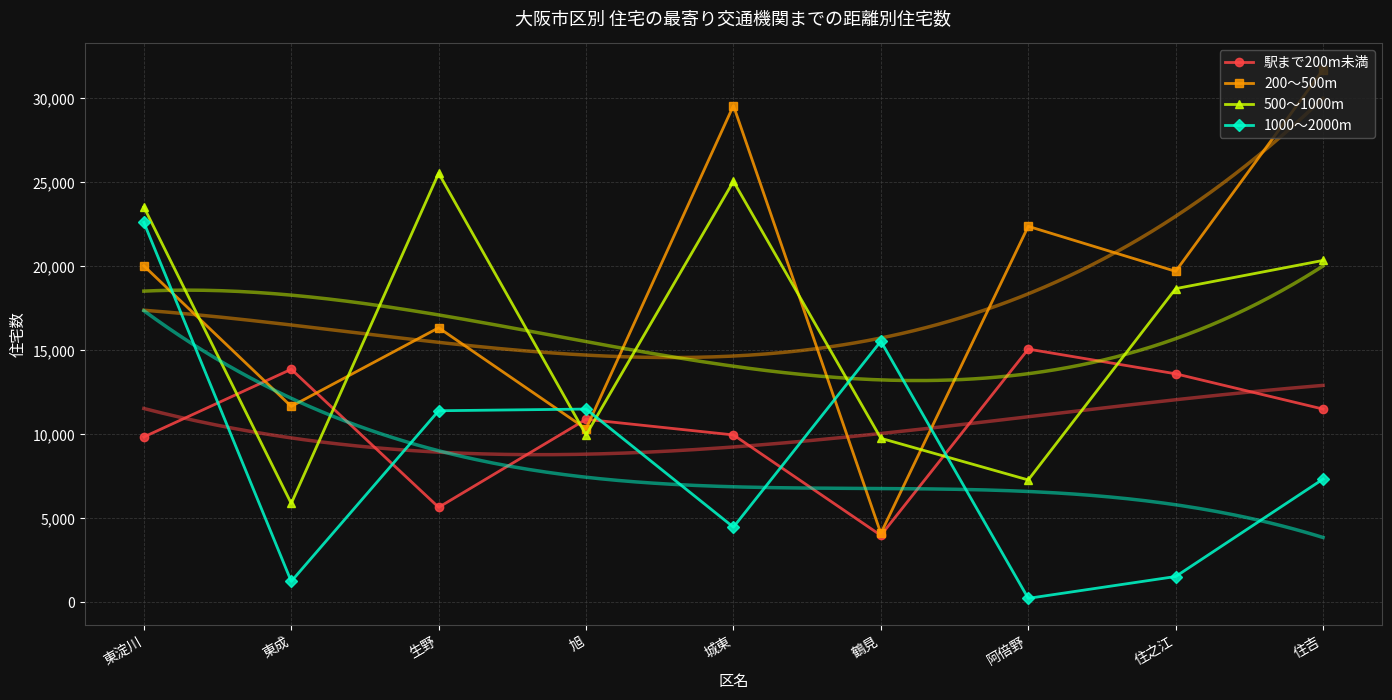

At how many categories does at least one series exceed 1768?

9